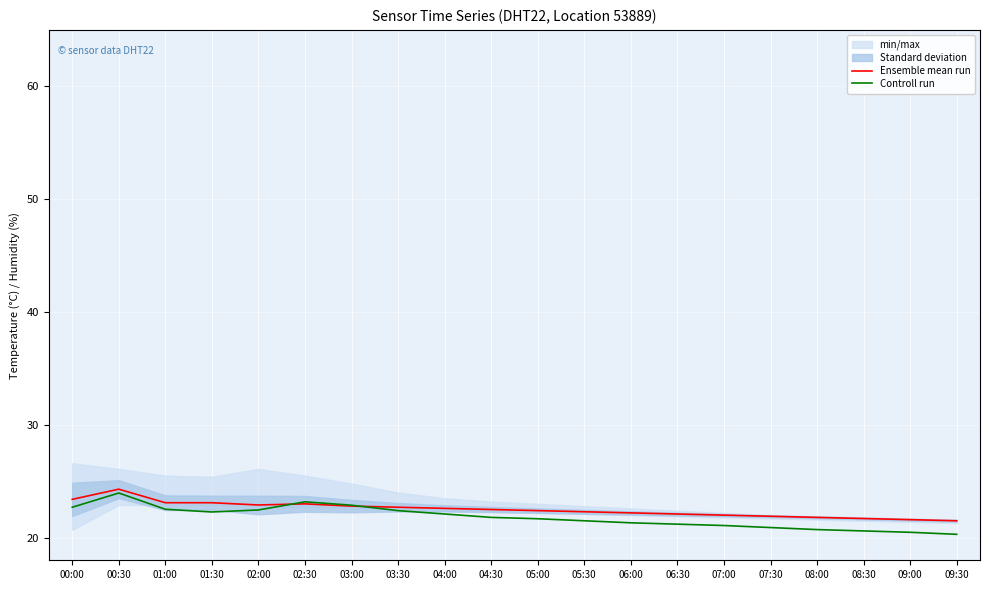

Where is the first local minimum for Controll run?

01:30